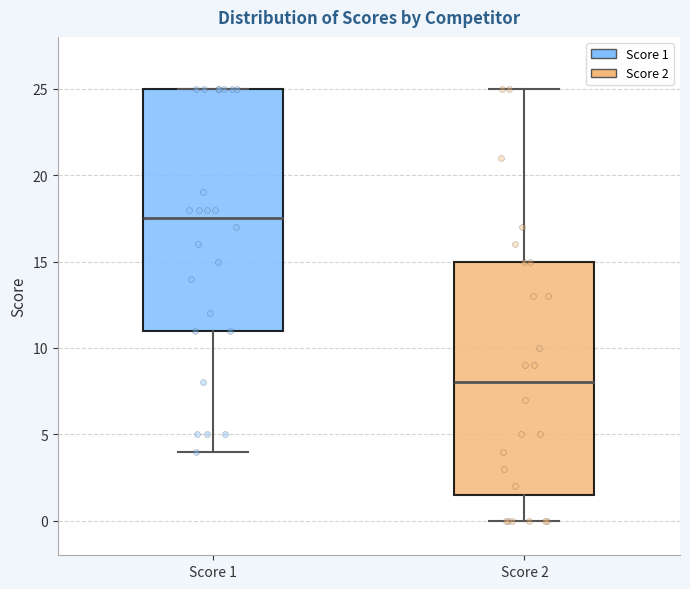

Reading left to right, read every box against the y-axis: the position of its median line, the range the box covers, and the ends of its whiskers. The values are not printed on the chart, so give them approximately, as read against the axis.

Score 1: median 17.5, box 11.0 to 25.0, whiskers 4.0 to 25.0
Score 2: median 8.0, box 1.5 to 15.0, whiskers 0.0 to 25.0